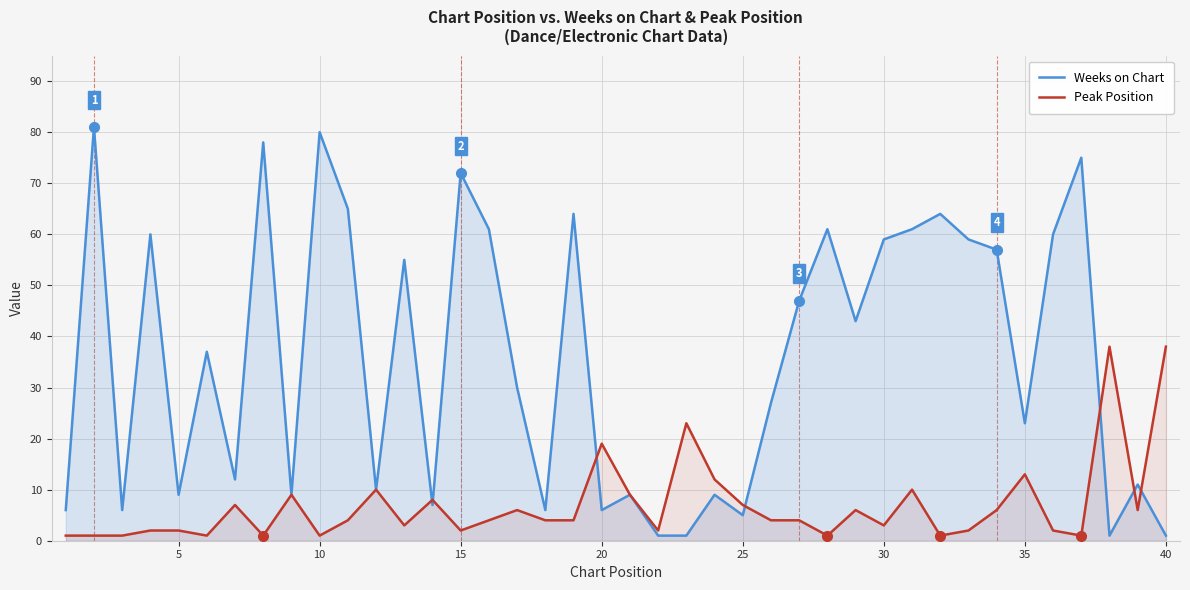

List the series in order of their overall mean, highest first.

Weeks on Chart, Peak Position